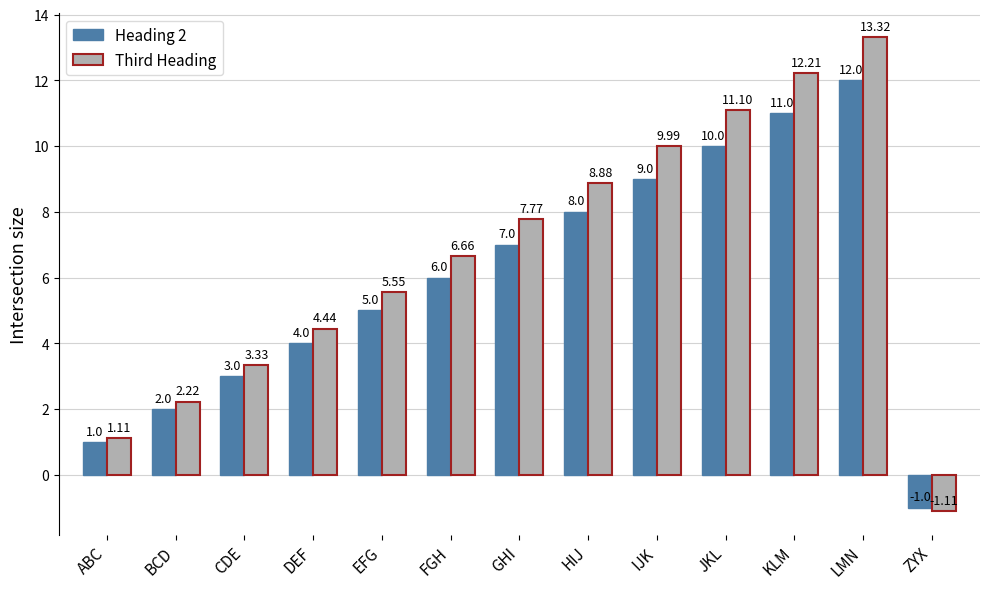

True or false: Heading 2 has a value of 1.5 at ABC.

False